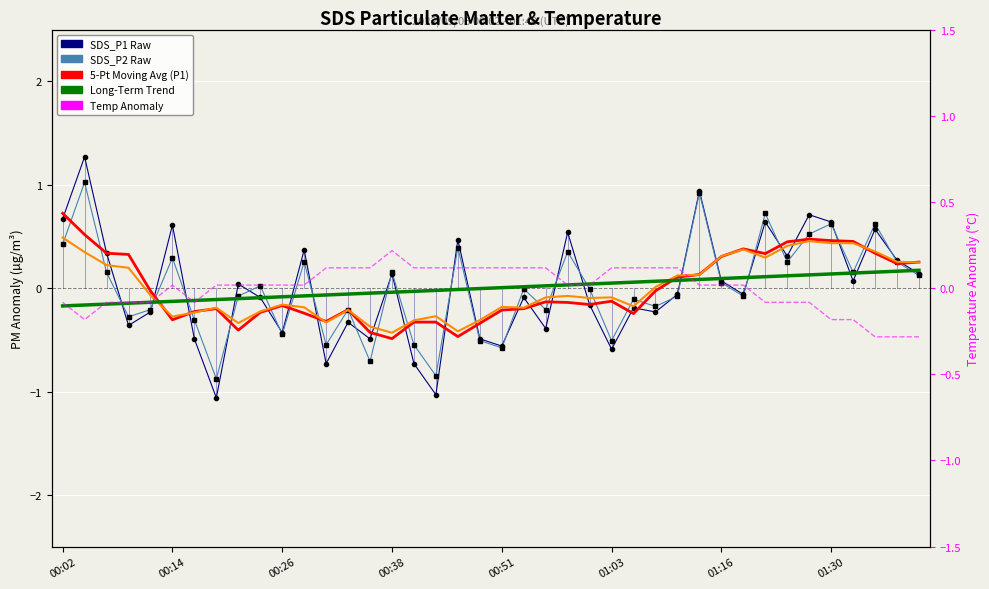

Reading right to left, transcribe all the data shown in this chart.

SDS_P1 Raw: 0.1	0.3	0.6	0.1	0.6	0.7	0.3	0.6	-0.1	0.1	0.9	-0.1	-0.2	-0.2	-0.6	-0.2	0.5	-0.4	-0.1	-0.6	-0.5	0.5	-1.0	-0.7	0.1	-0.5	-0.3	-0.7	0.4	-0.4	-0.1	0.0	-1.1	-0.5	0.6	-0.2	-0.4	0.3	1.3	0.7
SDS_P2 Raw: 0.1	0.3	0.6	0.2	0.6	0.5	0.3	0.7	-0.1	0.1	0.9	-0.1	-0.2	-0.1	-0.5	-0.0	0.4	-0.2	-0.0	-0.6	-0.5	0.4	-0.8	-0.5	0.2	-0.7	-0.2	-0.5	0.3	-0.4	0.0	-0.1	-0.9	-0.3	0.3	-0.2	-0.3	0.2	1.0	0.4
5-Pt Moving Avg (P1): 0.3	0.2	0.3	0.5	0.5	0.5	0.4	0.3	0.4	0.3	0.1	0.1	-0.0	-0.2	-0.1	-0.2	-0.1	-0.1	-0.2	-0.2	-0.3	-0.5	-0.3	-0.3	-0.5	-0.4	-0.2	-0.3	-0.2	-0.2	-0.2	-0.4	-0.2	-0.2	-0.3	-0.0	0.3	0.3	0.5	0.7
5-Pt Moving Avg (P2): 0.2	0.3	0.4	0.4	0.4	0.5	0.4	0.3	0.4	0.3	0.1	0.1	0.0	-0.2	-0.1	-0.1	-0.1	-0.1	-0.2	-0.2	-0.3	-0.4	-0.3	-0.3	-0.4	-0.4	-0.2	-0.3	-0.2	-0.2	-0.2	-0.3	-0.2	-0.2	-0.3	-0.1	0.2	0.2	0.3	0.5
Long-Term Trend: 0.2	0.2	0.2	0.1	0.1	0.1	0.1	0.1	0.1	0.1	0.1	0.1	0.1	0.1	0.0	0.0	0.0	0.0	0.0	0.0	-0.0	-0.0	-0.0	-0.0	-0.0	-0.0	-0.1	-0.1	-0.1	-0.1	-0.1	-0.1	-0.1	-0.1	-0.1	-0.1	-0.1	-0.2	-0.2	-0.2
Temp Anomaly: -0.3	-0.3	-0.3	-0.2	-0.2	-0.1	-0.1	-0.1	0.0	0.0	0.0	0.1	0.1	0.1	0.1	0.0	0.0	0.1	0.1	0.1	0.1	0.1	0.1	0.1	0.2	0.1	0.1	0.1	0.0	0.0	0.0	0.0	0.0	-0.1	0.0	-0.1	-0.1	-0.1	-0.2	-0.1